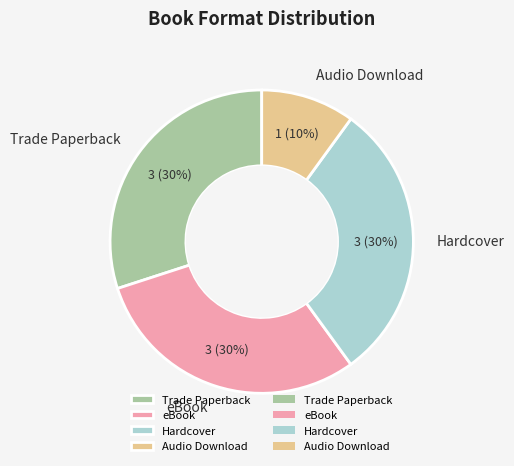

What is the smallest slice in the pie chart?

Audio Download